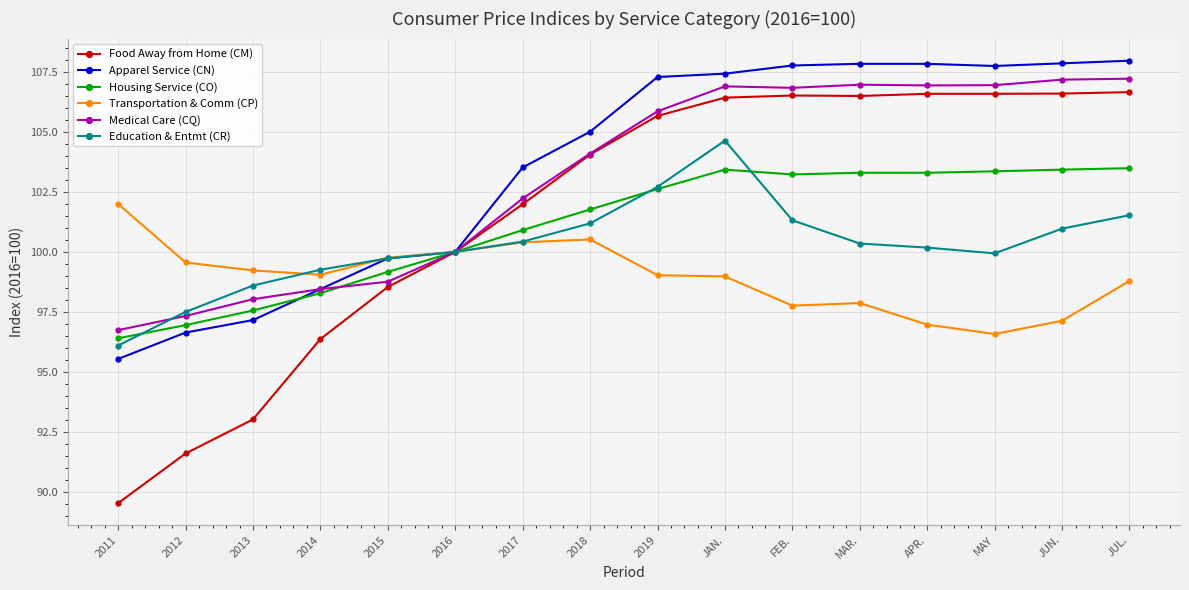

Which series has the widest spread of values?

Food Away from Home (CM)